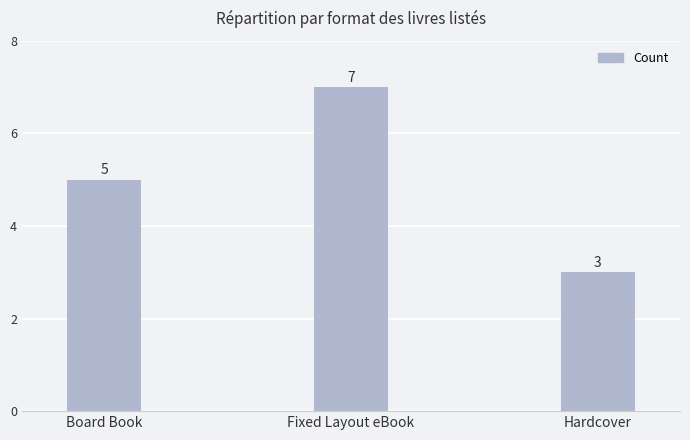

How many values are between 3 and 7?

3